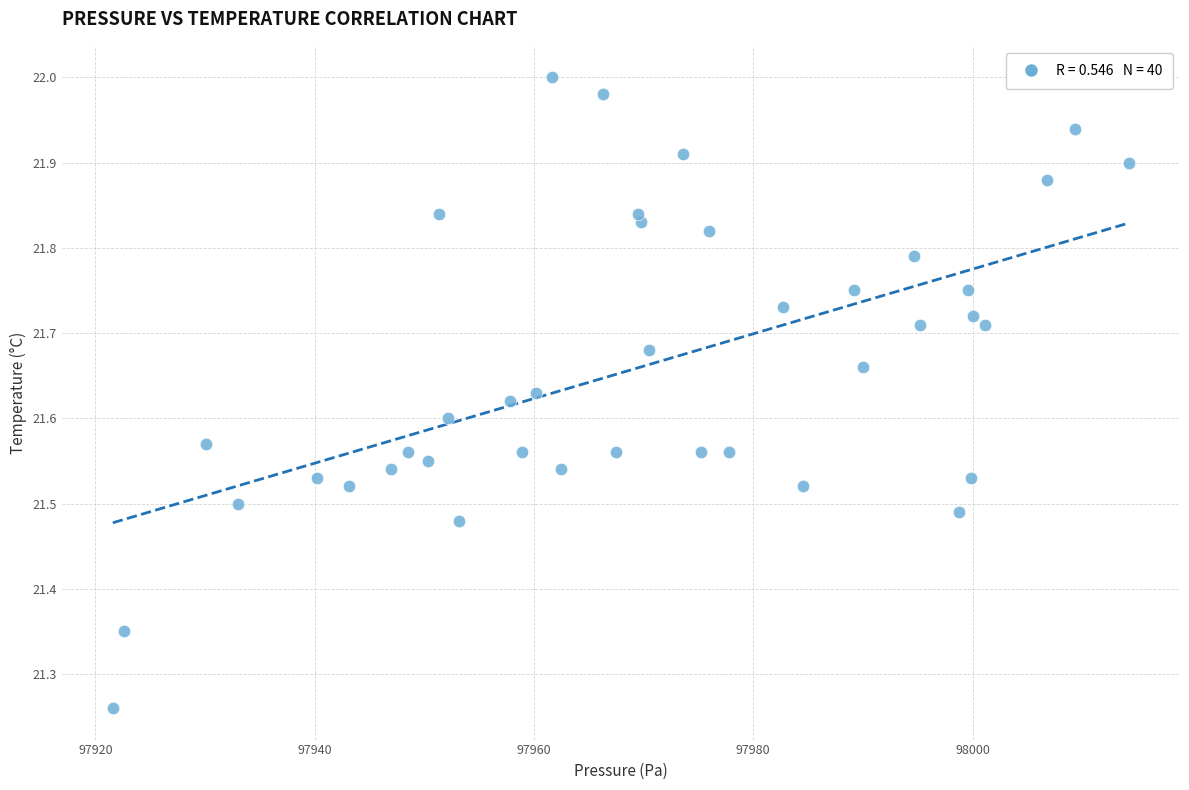

What is the range of Y values (max minus min)?

0.7